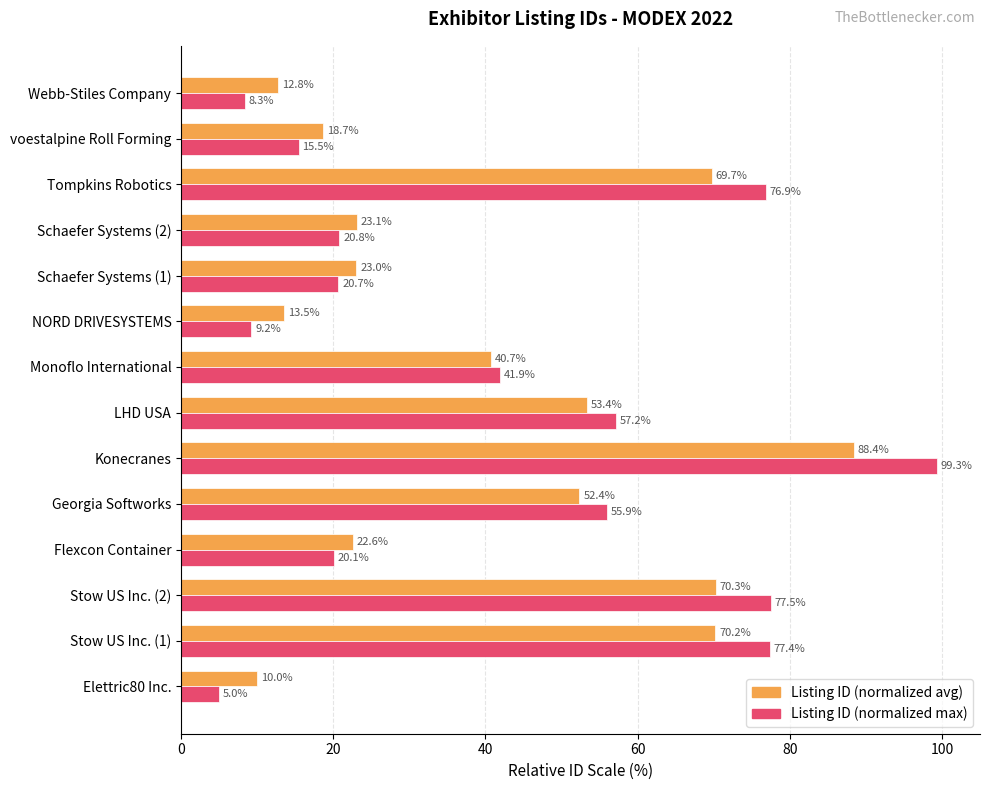

At which label is Listing ID (normalized avg) closest to 49?

Georgia Softworks